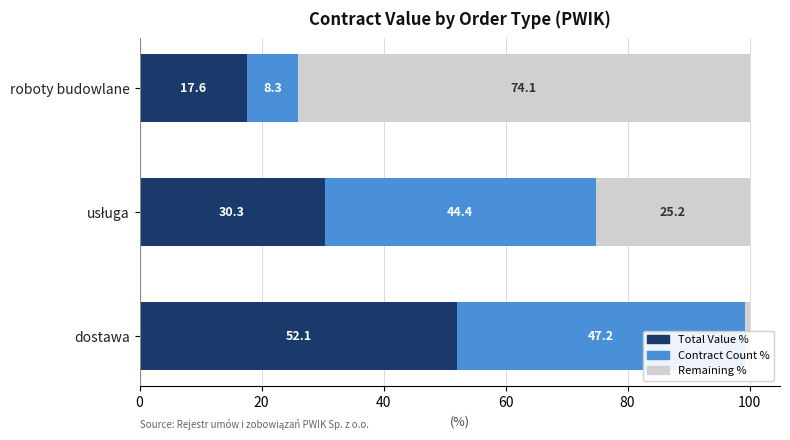

What is the value of the Total Value % bar at the 1st from the left?

52.1